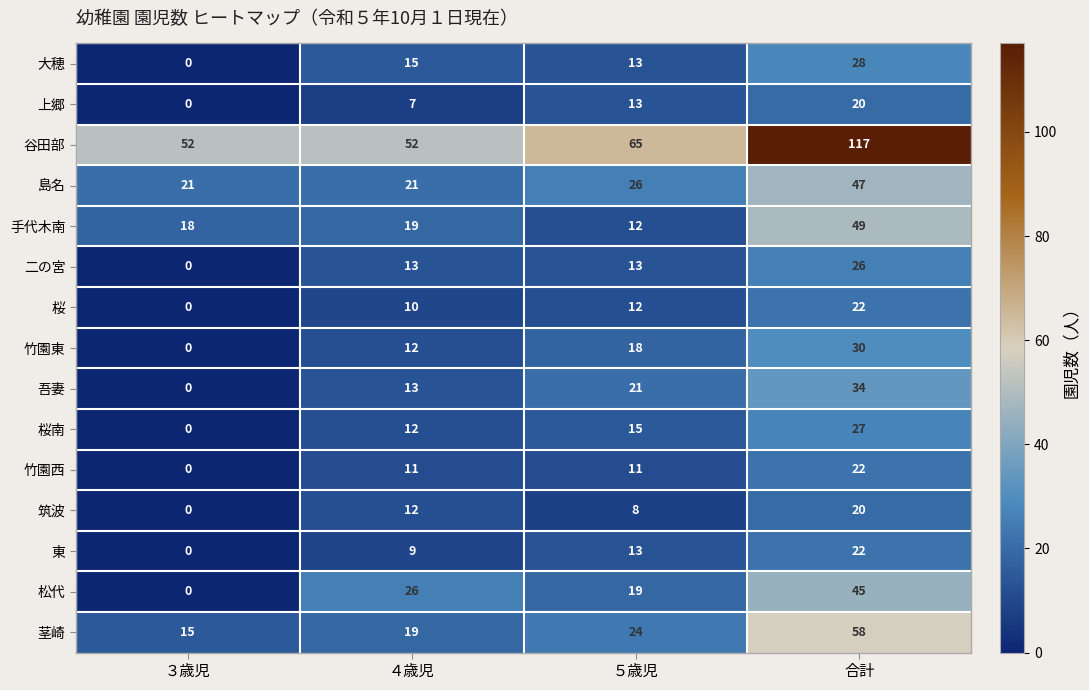

The value of 東 at ３歳児 is -9. True or false?

False